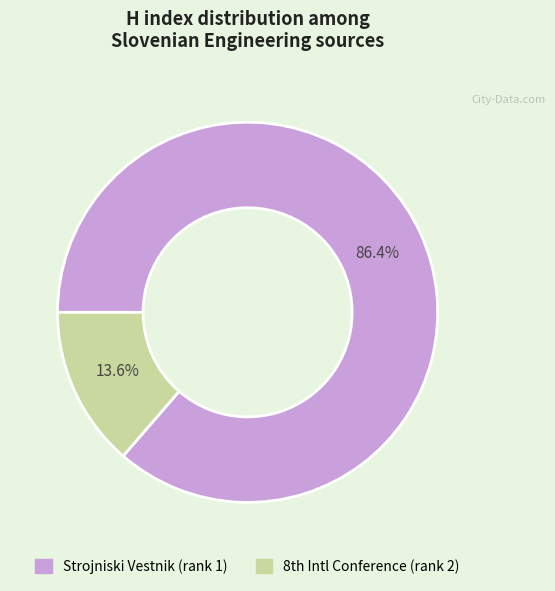

Which category accounts for the majority?

Strojniski Vestnik (rank 1)